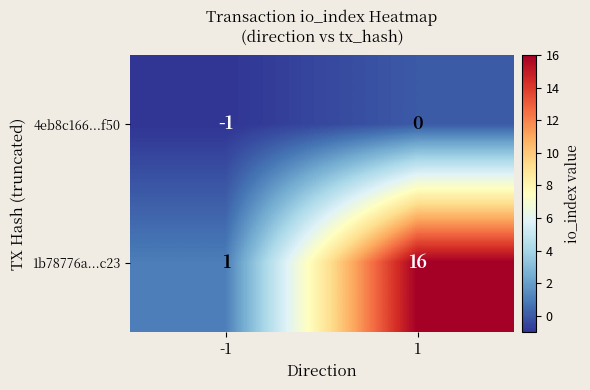

Which series changed the most between -1 and 1?

1b78776a...c23